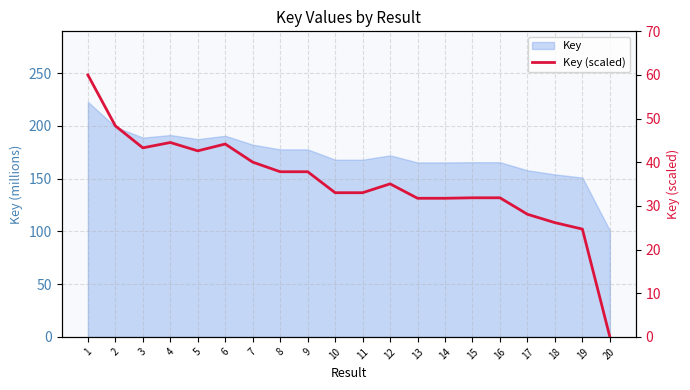

Where is the data nearest to the value 30?

13